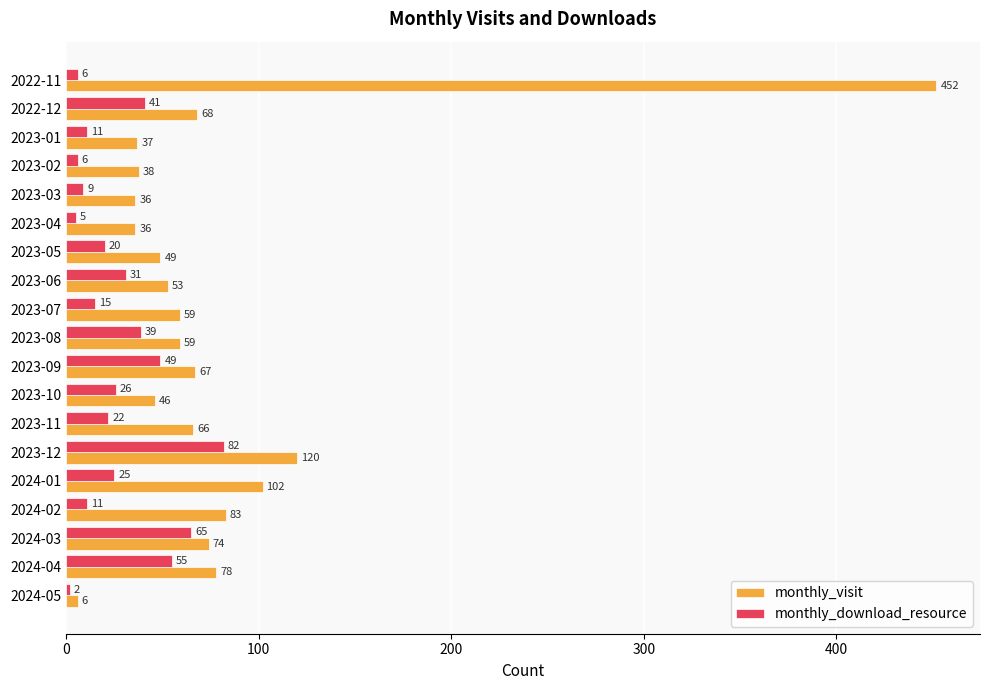

What is the difference between the monthly_visit values at 2023-03 and 2024-03?

38